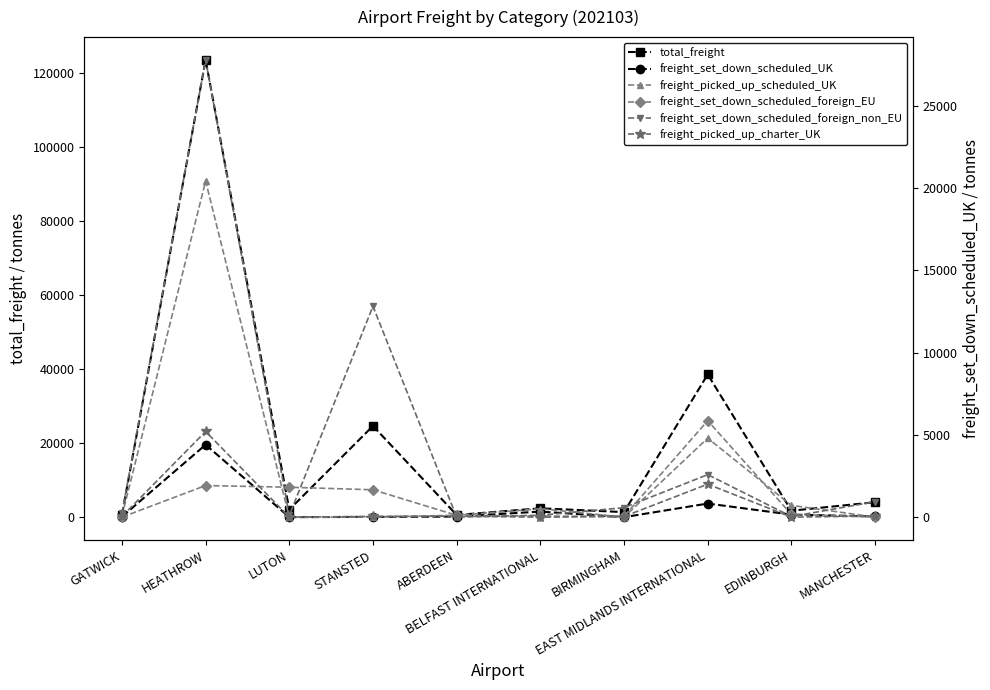

Reading left to right, extract all data points from this chart.

total_freight: 629.8	123432.4	2038.1	24629.4	586.2	2396.7	1366.8	38529.8	1742.7	4035.1
freight_set_down_scheduled_UK: 103.8	19559.4	0.0	75.5	161.3	1510.5	0.0	3677.3	682.1	193.0
freight_picked_up_scheduled_UK: 63.1	20433.1	0.0	0.0	115.7	510.9	2.9	4803.4	717.5	3.5
freight_set_down_scheduled_foreign_EU: 1.9	1922.7	1819.2	1664.9	110.8	63.5	49.6	5864.6	168.0	12.7
freight_set_down_scheduled_foreign_non_EU: 252.0	27792.6	109.0	12820.2	5.2	117.1	576.6	2585.4	37.9	938.6
freight_picked_up_charter_UK: 41.7	5209.6	0.0	42.1	60.1	0.0	40.2	2005.7	2.9	69.0